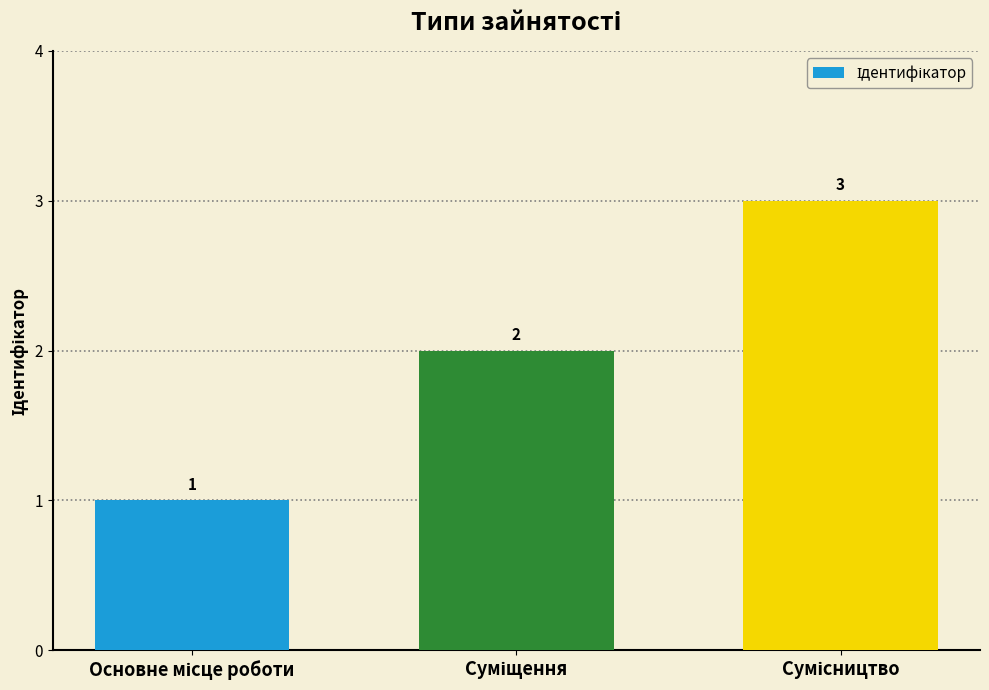

How many values are between 1 and 3?

3